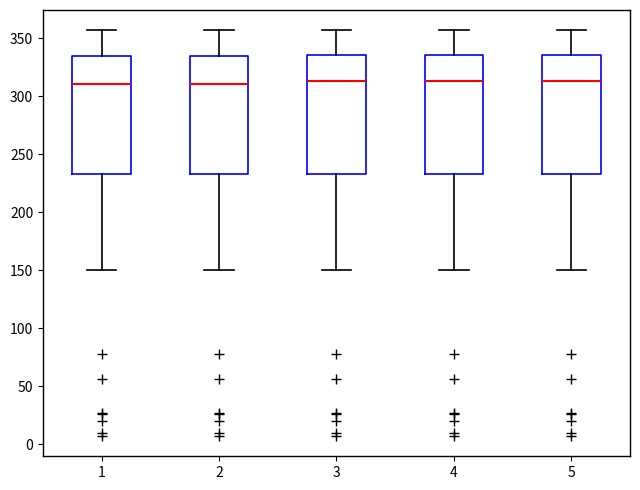

Where is the upper edge of the box at x = 3 on the y-axis? The values are not printed on the chart, so give them approximately, as read against the axis.

335